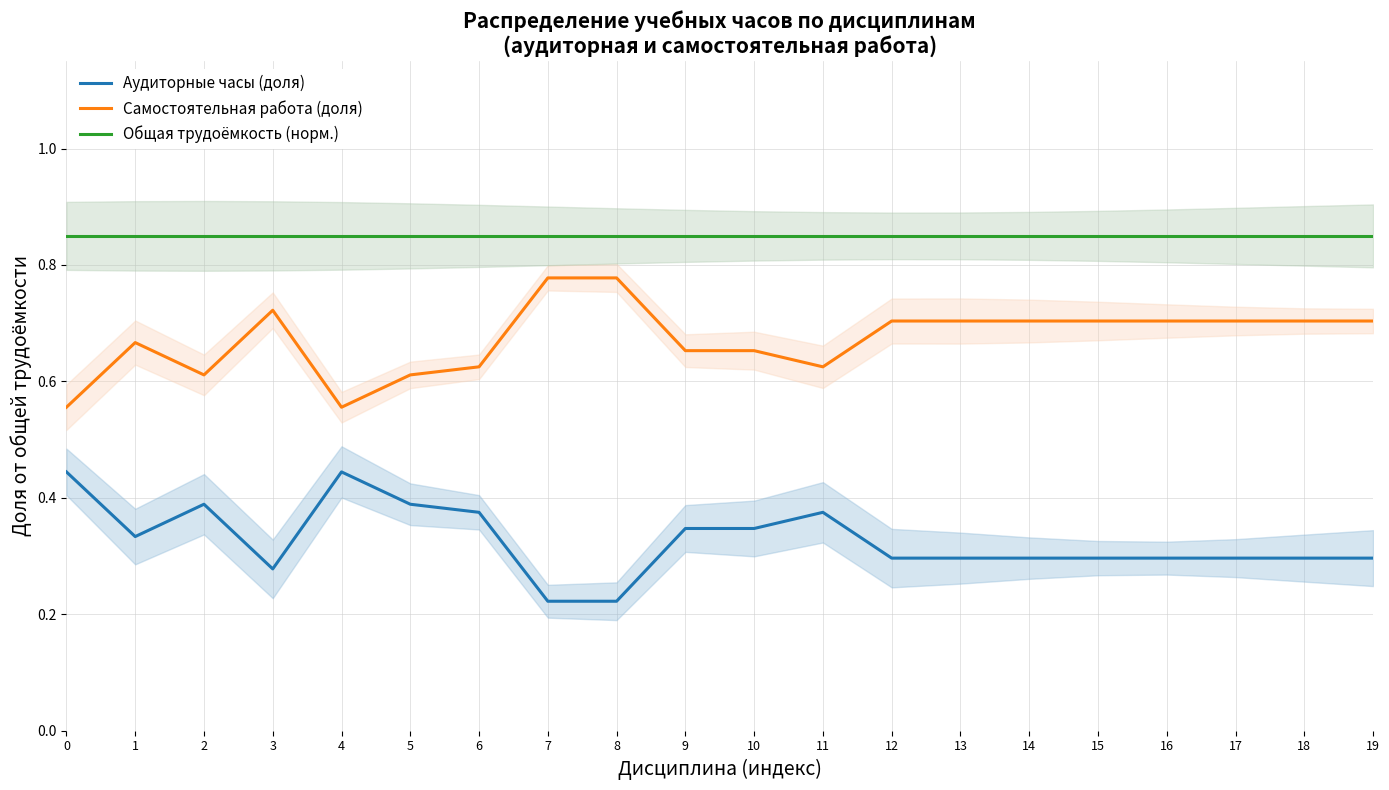

True or false: Самостоятельная работа (доля) has a value of 0.7 at 9.

True